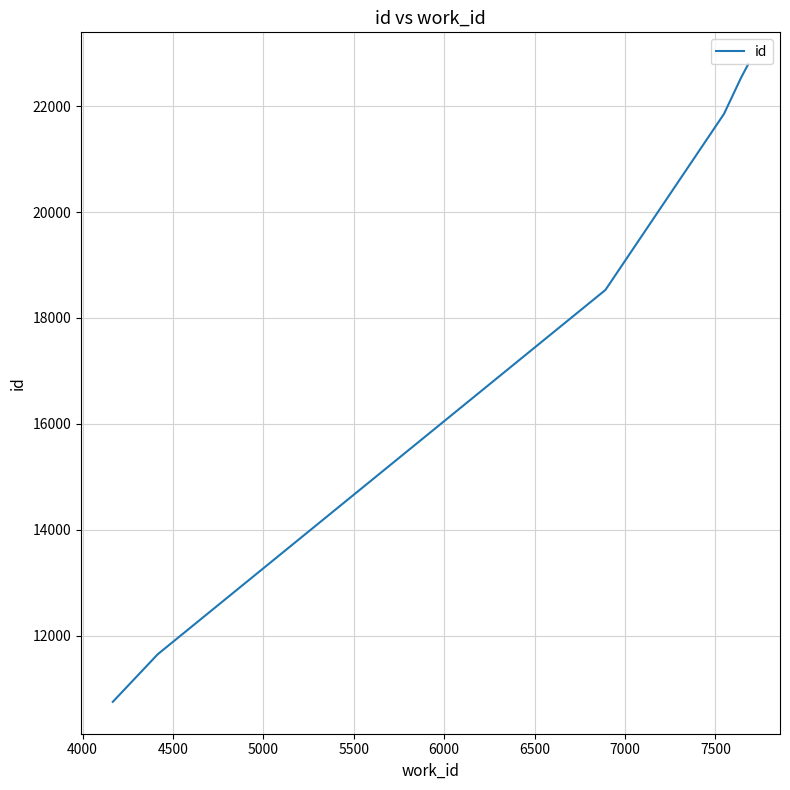

What is the greatest value displayed?

22792